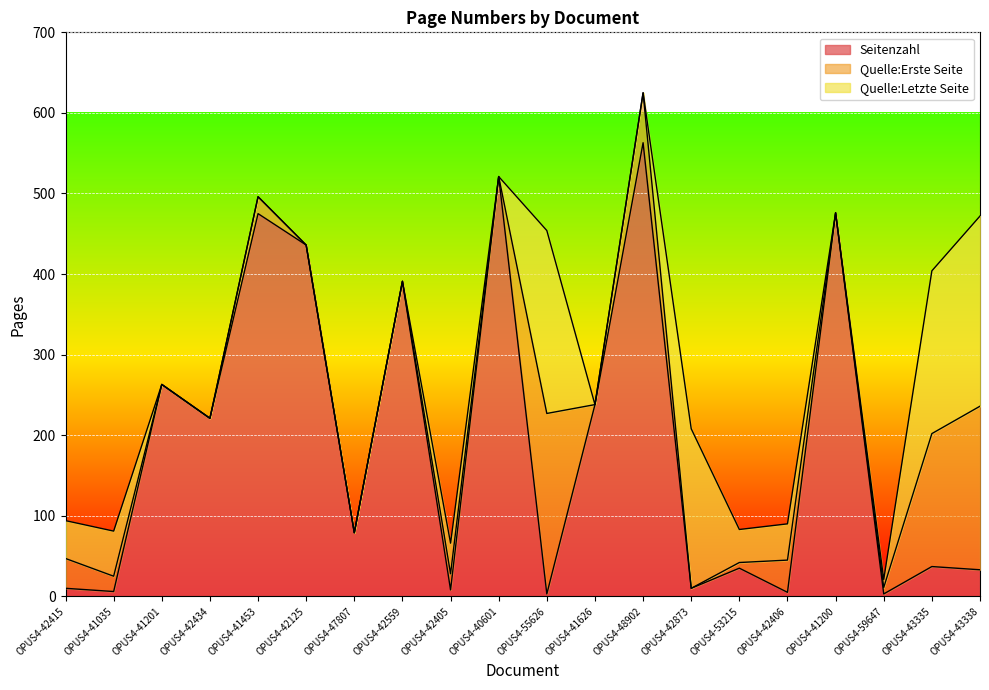

What are all the series names shown in the legend?

Seitenzahl, Quelle:Erste Seite, Quelle:Letzte Seite